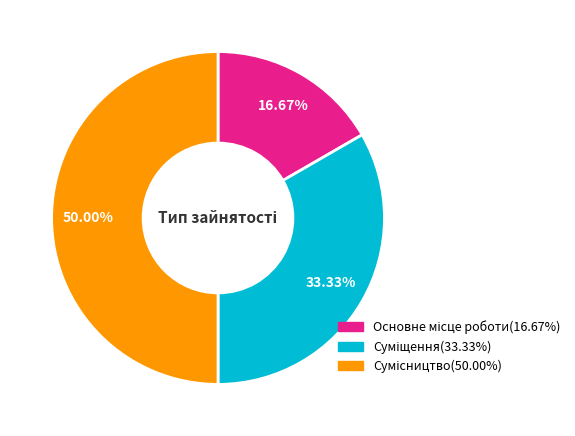

How much of the chart is everything except Сумісництво?

50.0%